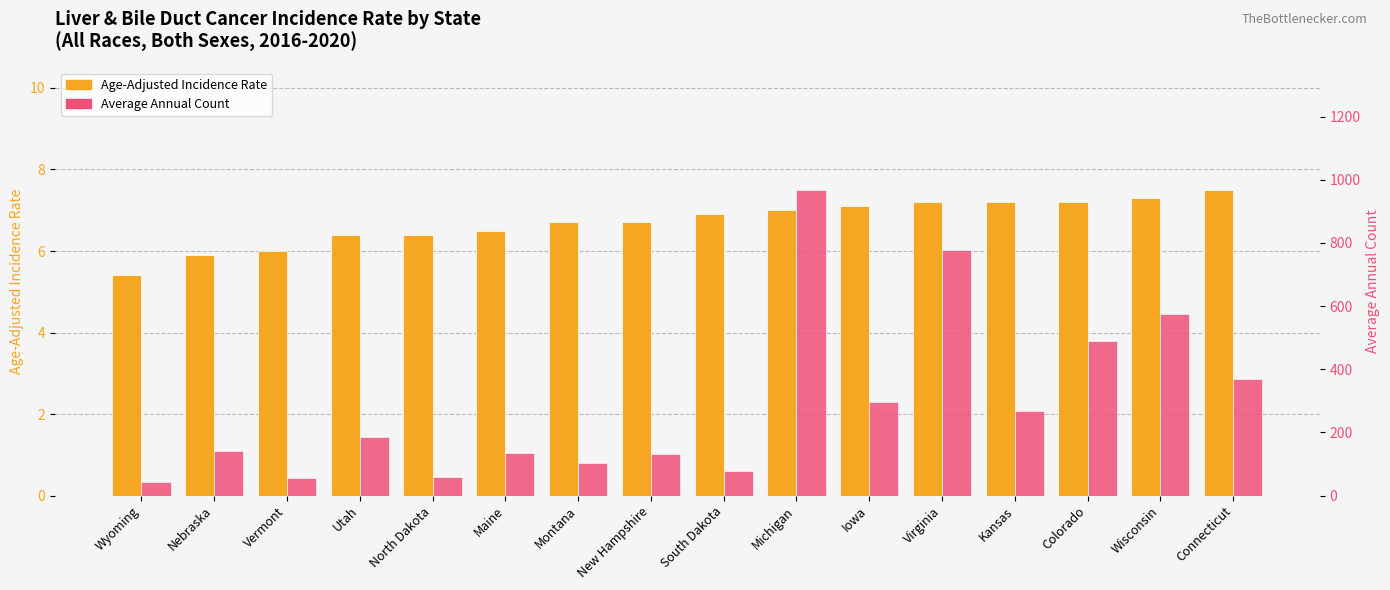

True or false: Age-Adjusted Incidence Rate has a value of 2.4 at South Dakota.

False